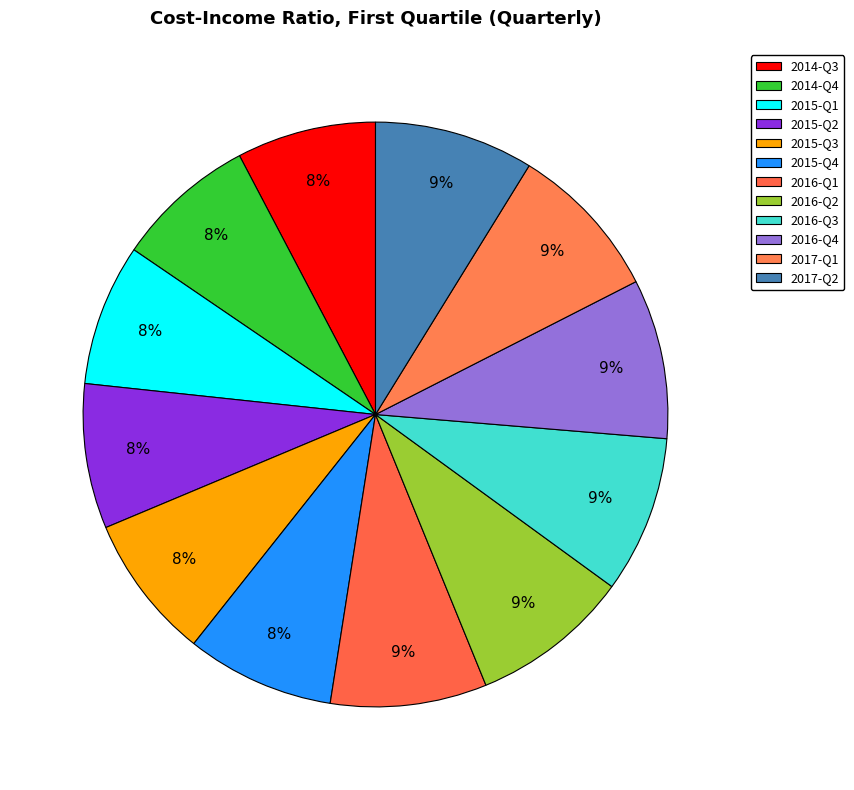

To the nearest percent, what is the difference between the 2016-Q3 and 2014-Q3 slice percentages?

1%